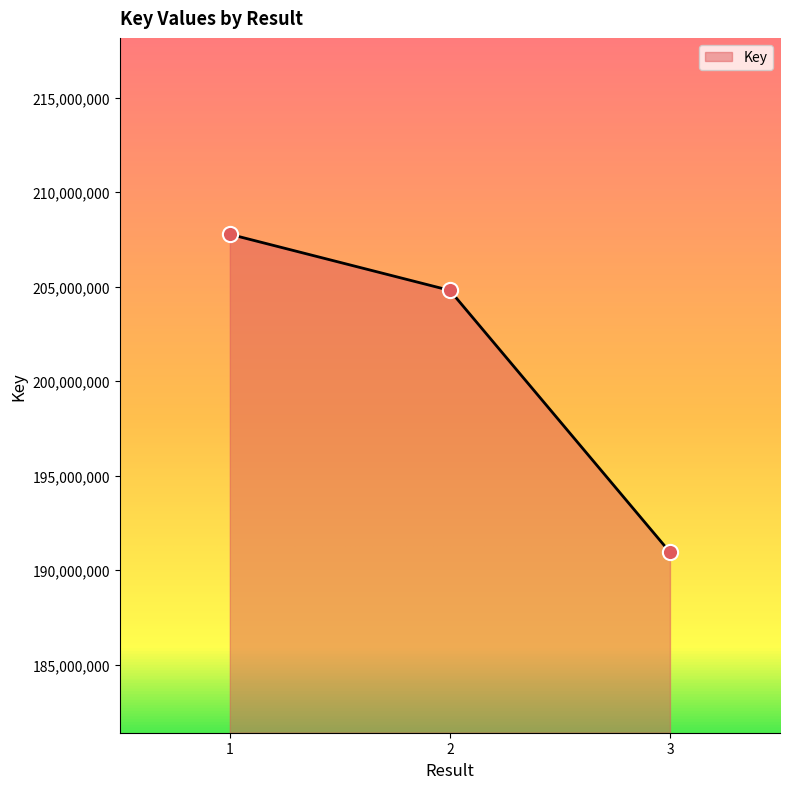

Which has a higher value, 3 or 1?

1